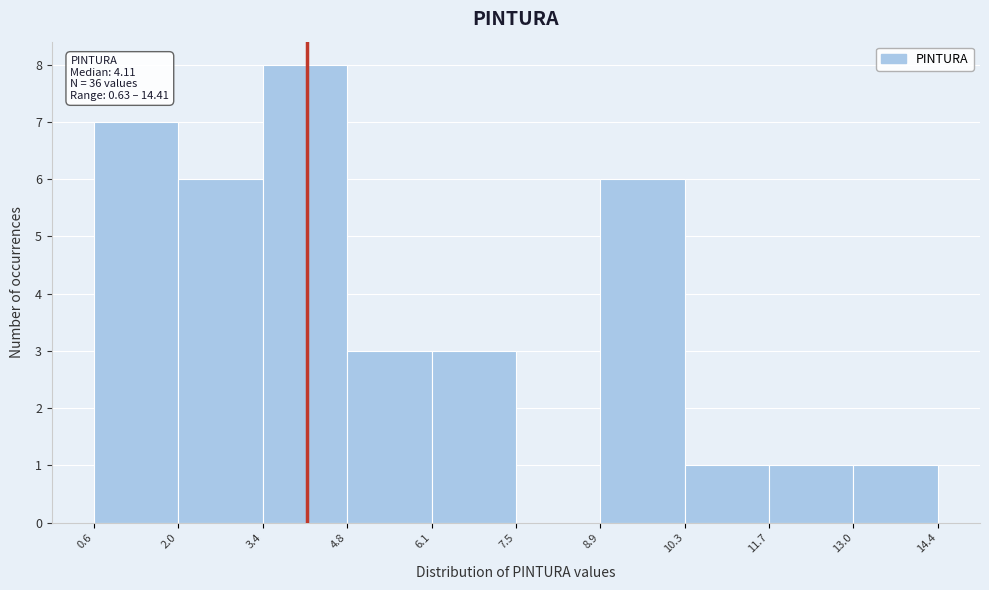

Over which range of the x-axis is the bar tallest?

3.4 to 4.8